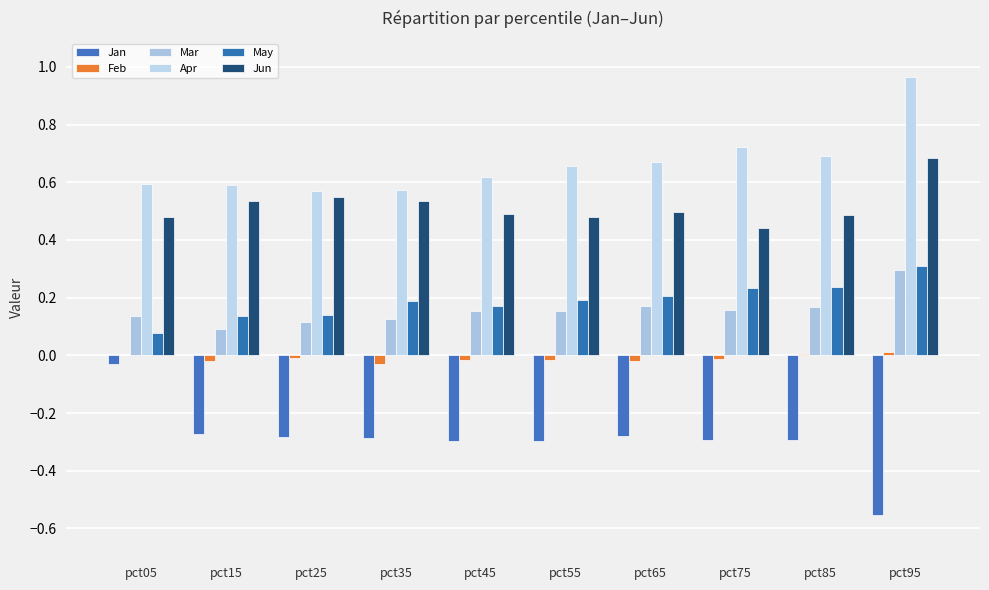

At which category is the sum across all series the highest?

pct95